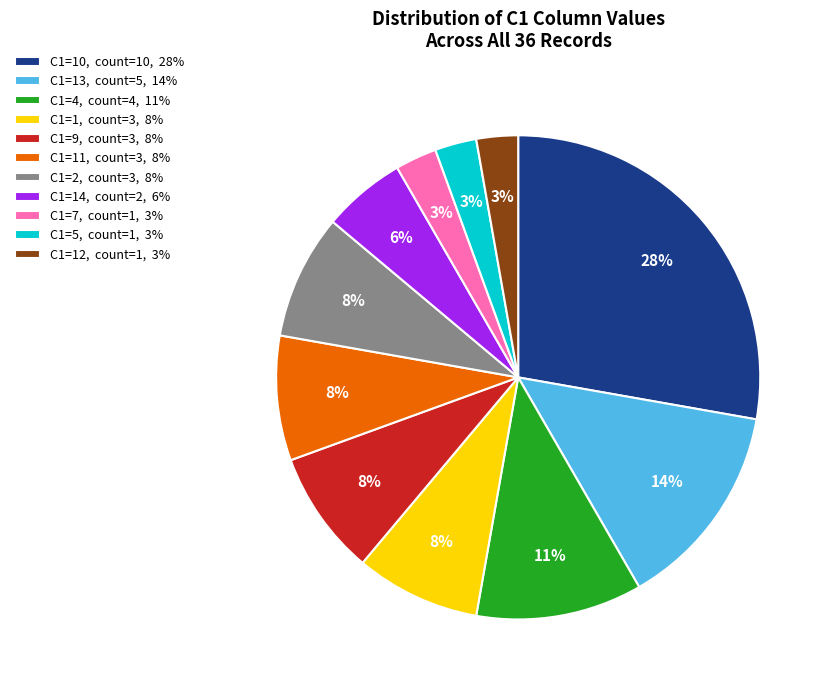

Which has a higher value, C1=13, count=5, 14% or C1=11, count=3, 8%?

C1=13, count=5, 14%